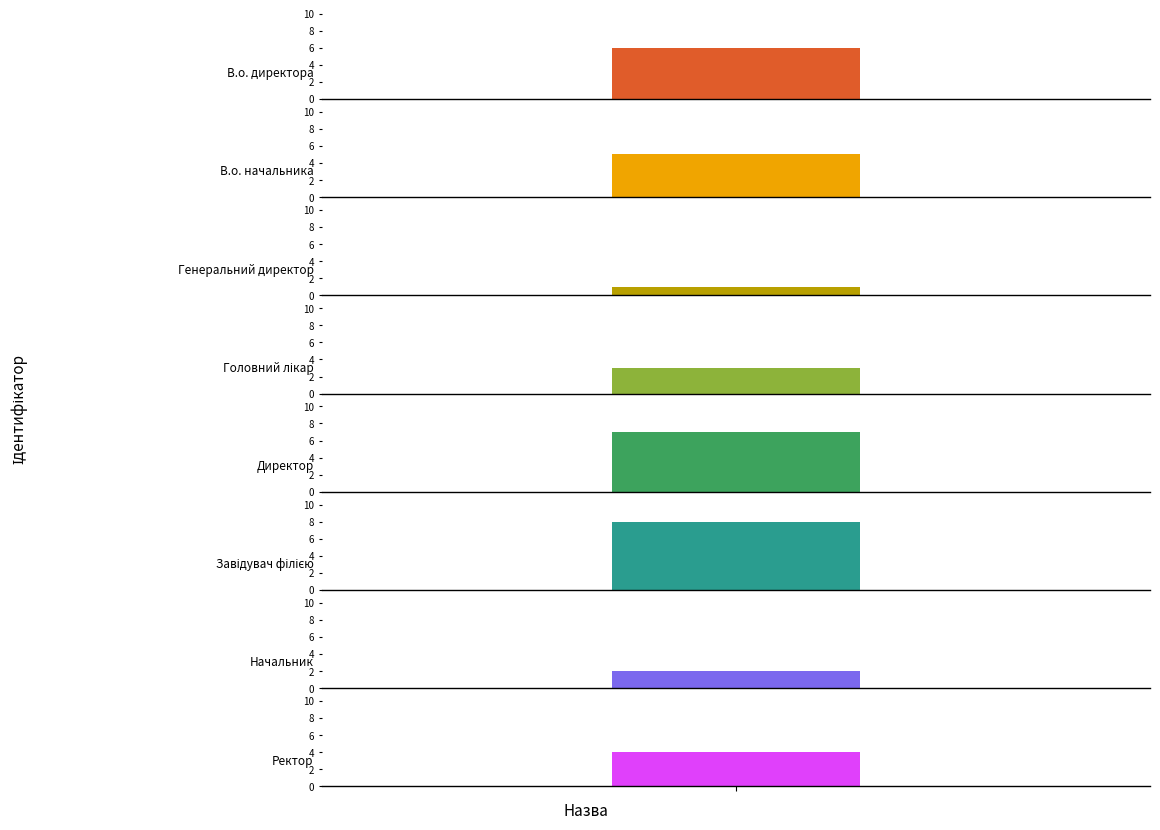

The chart shows a value of 6 at В.о. директора. True or false?

True